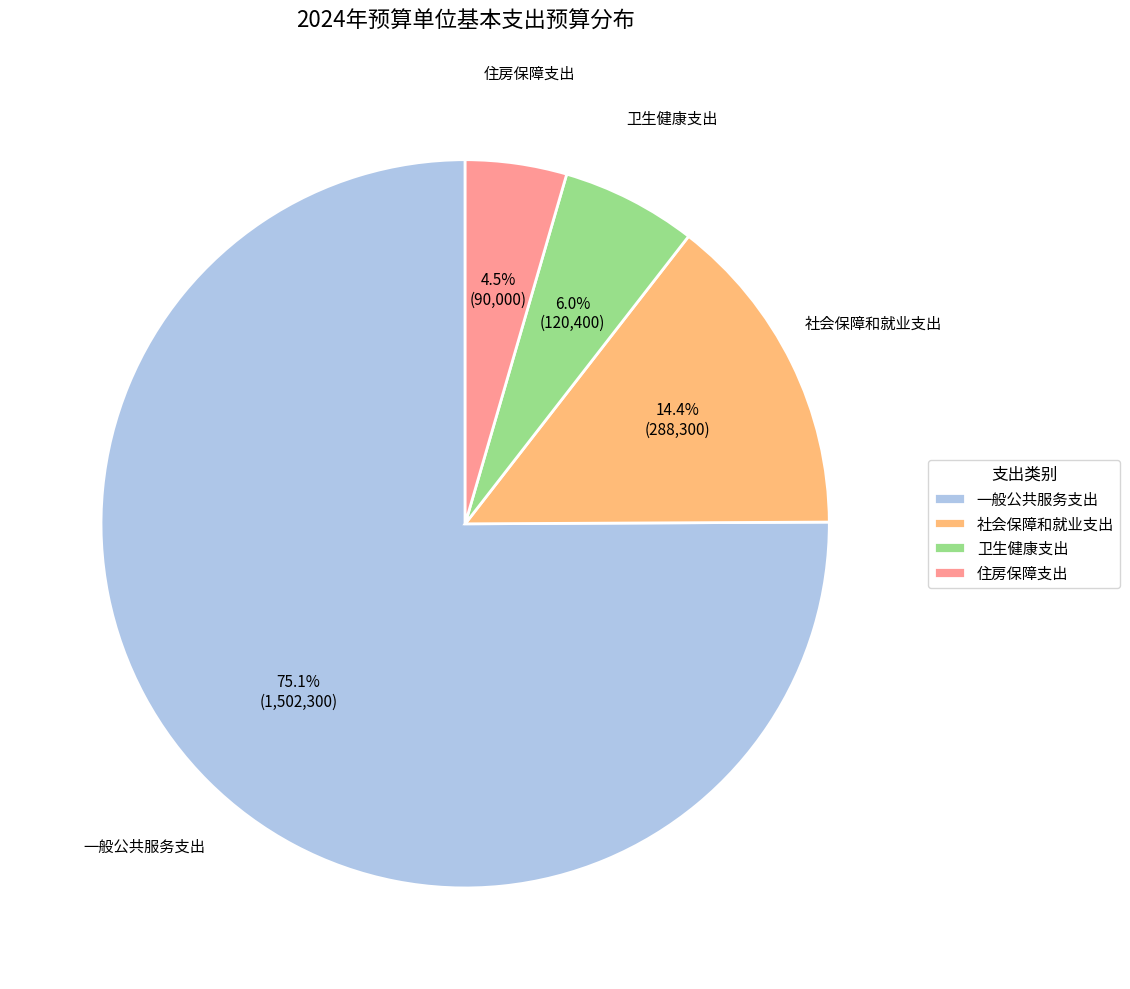

To the nearest percent, what is the average slice percentage?

25%